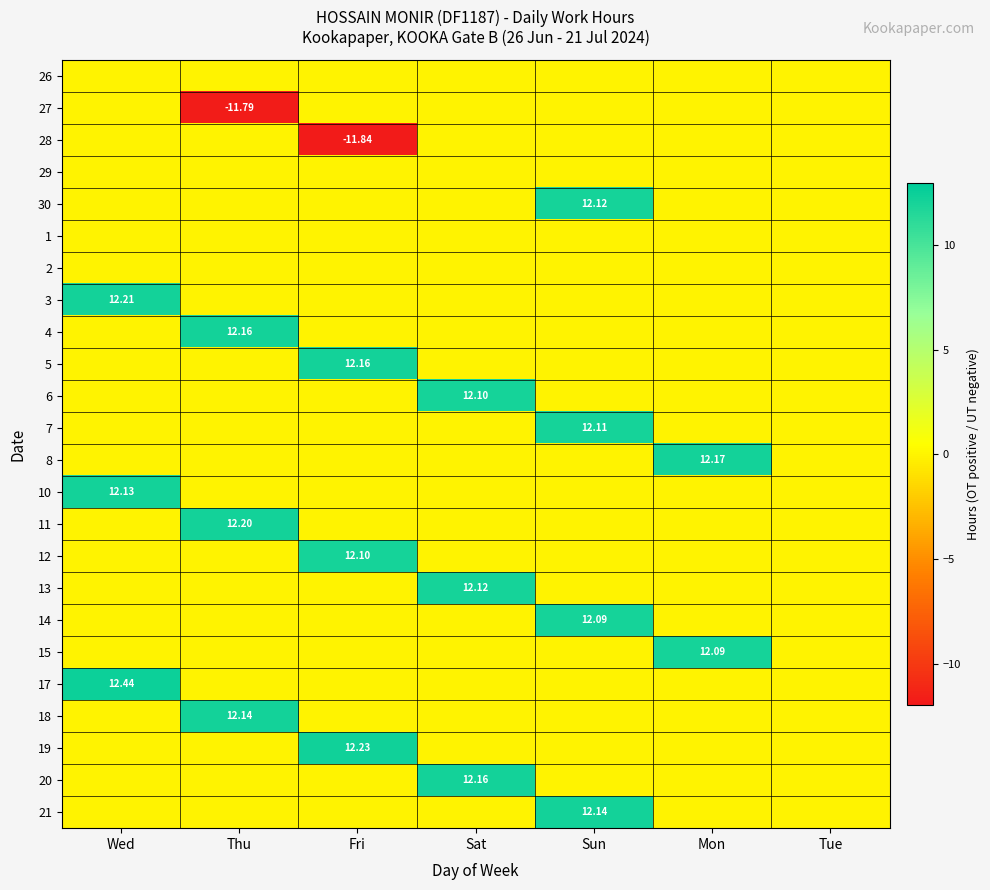

How many data points in 12 are above 0?

1